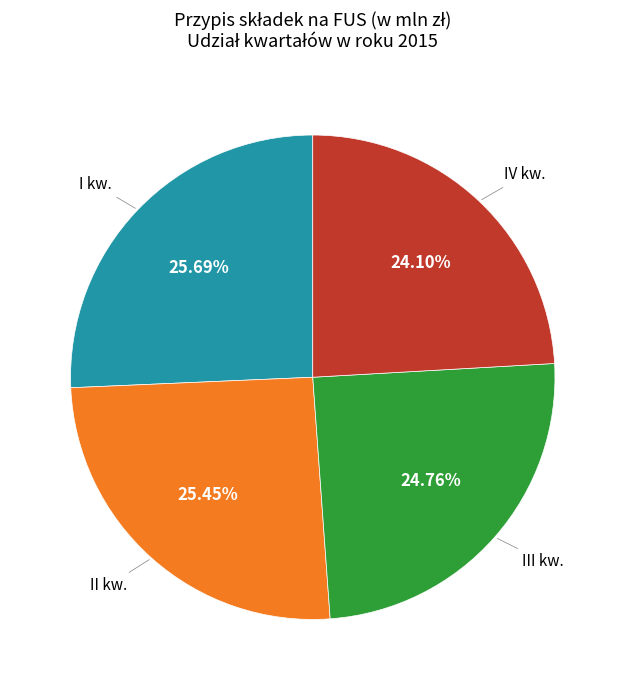

How many slices are in this pie chart?

4